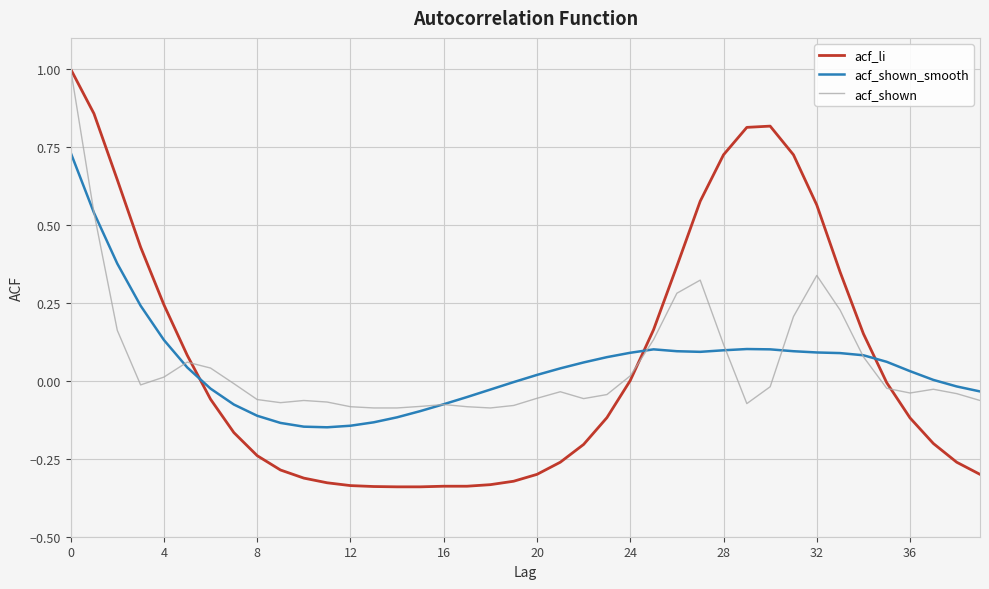

What is the highest value of the acf_shown series?

1.0